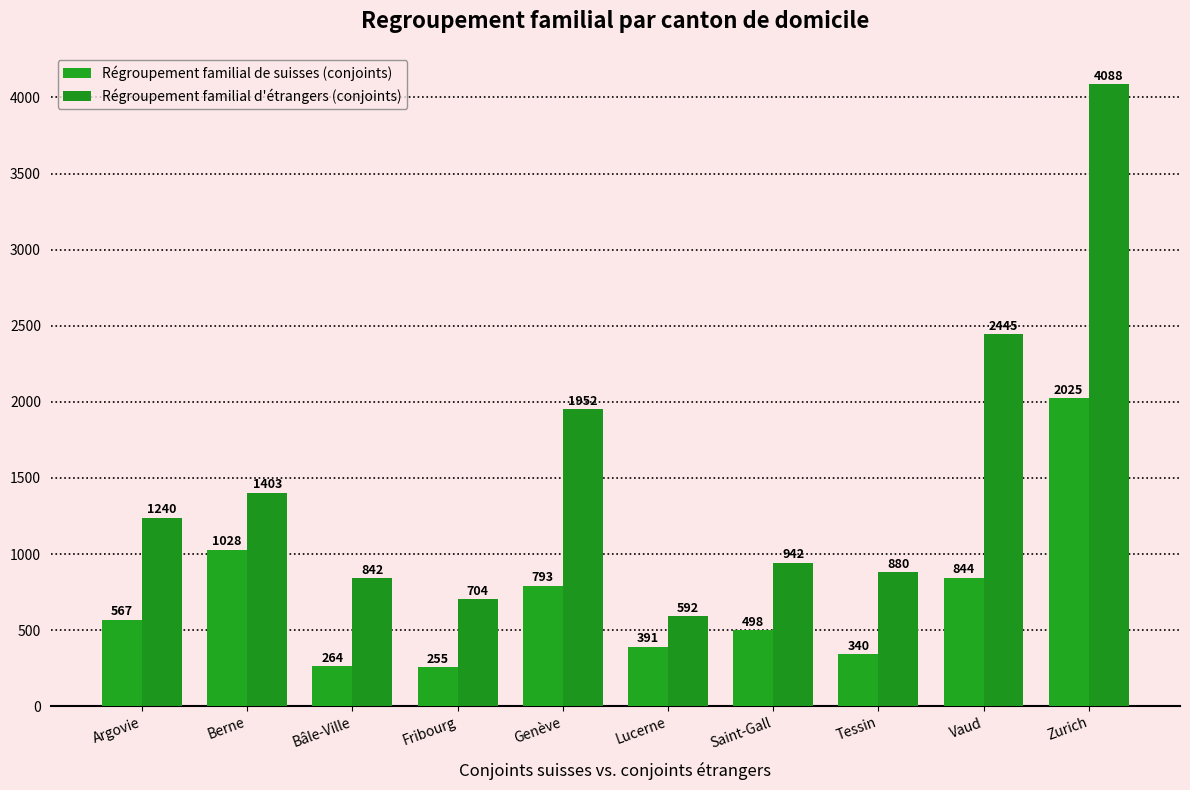

What are all the series names shown in the legend?

Régroupement familial de suisses (conjoints), Régroupement familial d'étrangers (conjoints)